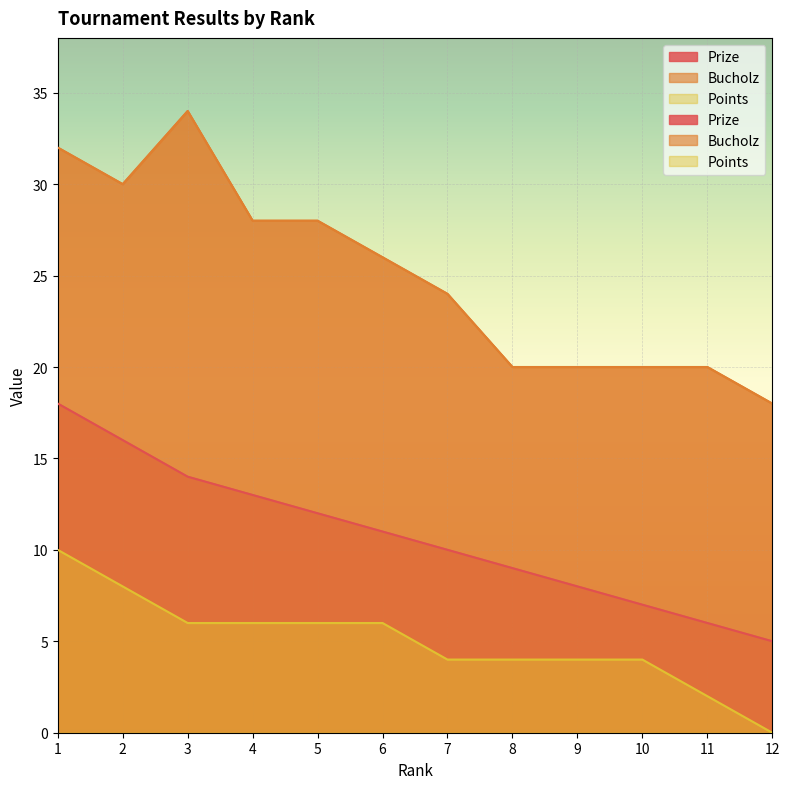

What are all the series names shown in the legend?

Prize, Bucholz, Points